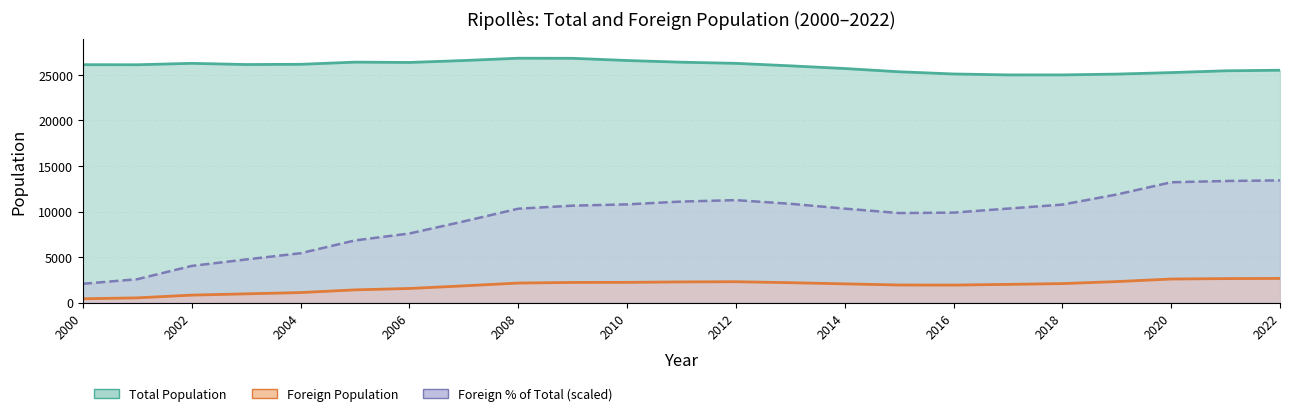

What is the value of the Total Population point at the 10th from the left?

26821.0